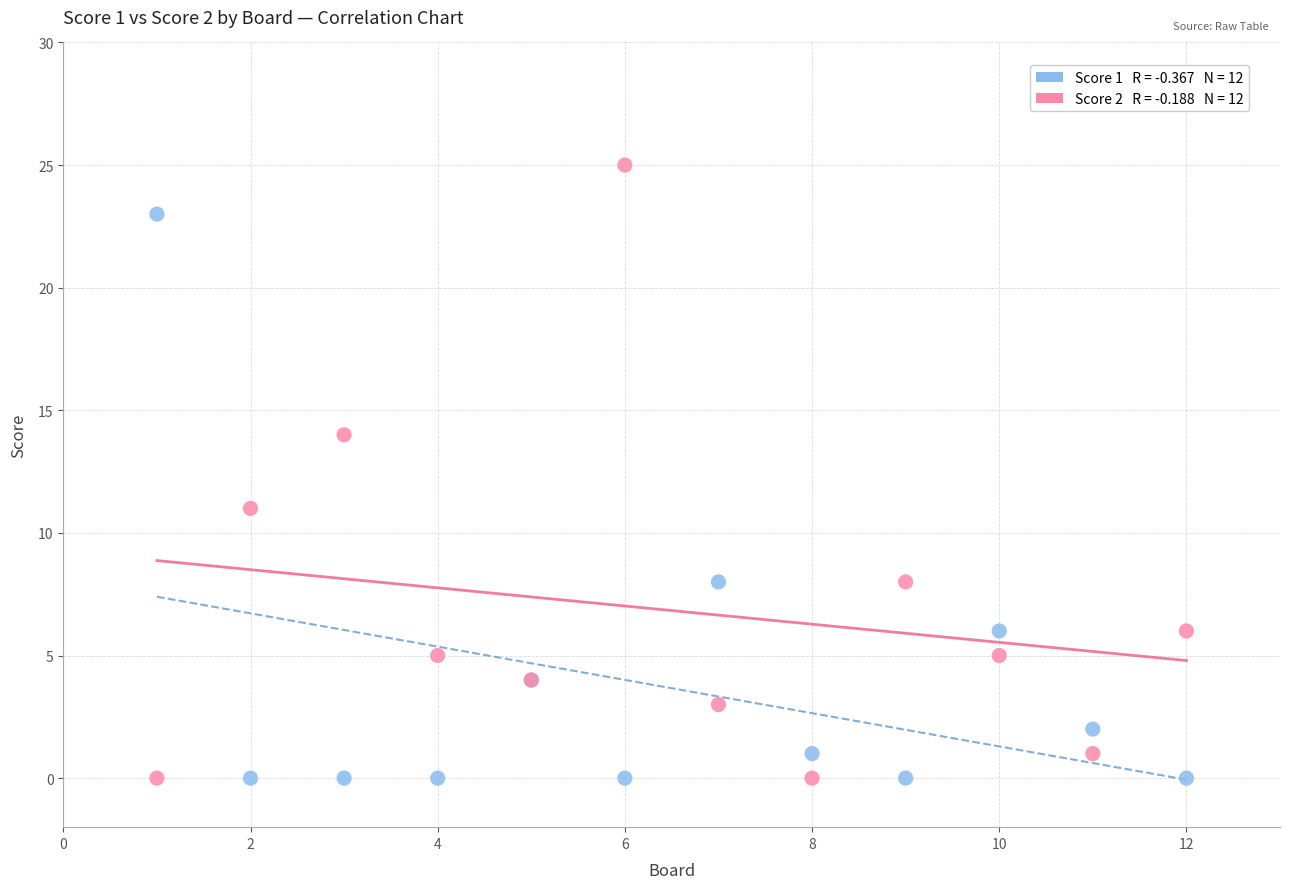

Across all series, what Y value is closest to 12?

11